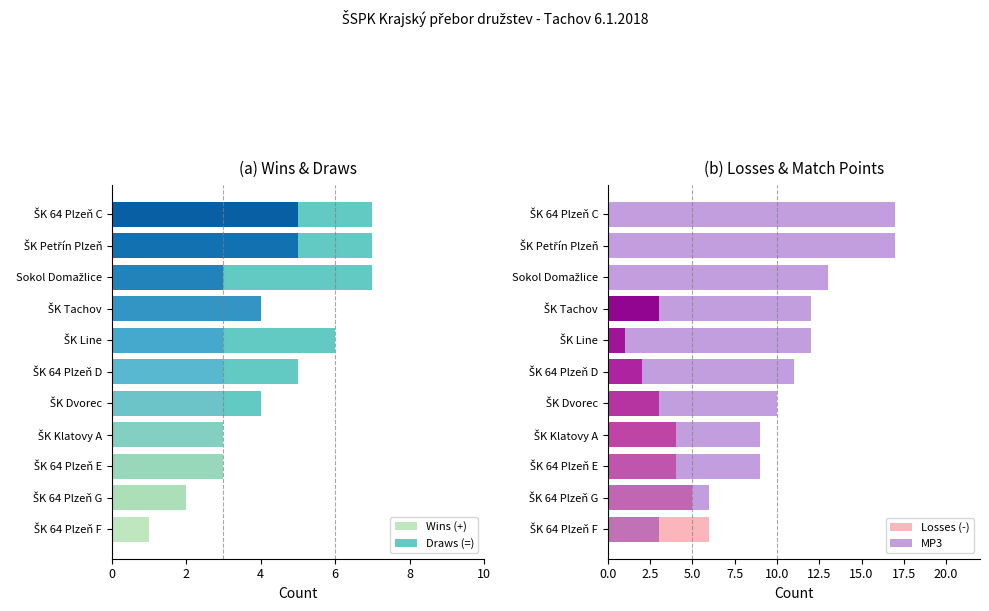

Read the Losses (-) value at ŠK Klatovy A.

4